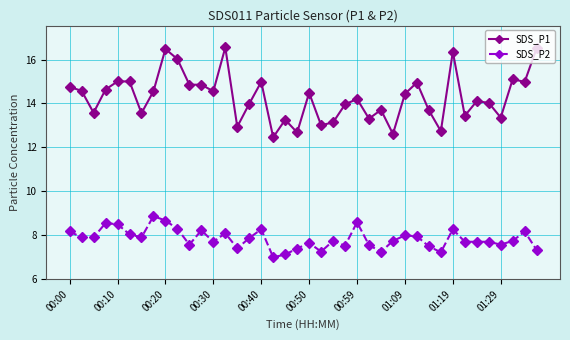

What is the value of the SDS_P2 point at the 34th from the left?

7.7